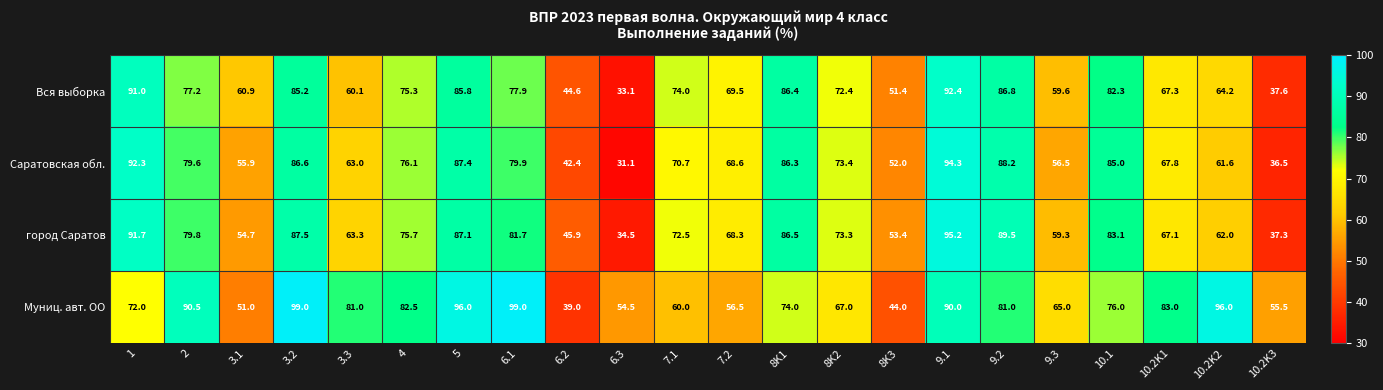

Which series has the largest range (max minus min)?

Саратовская обл.